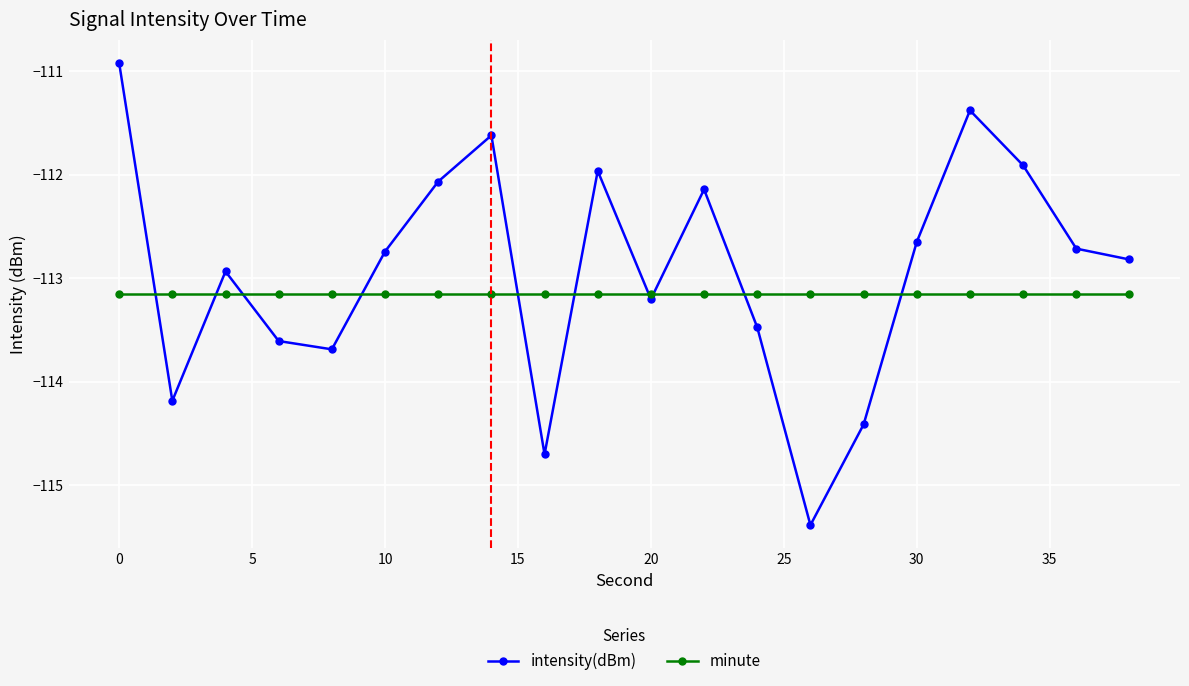

Which series has the largest total across all categories?

intensity(dBm)